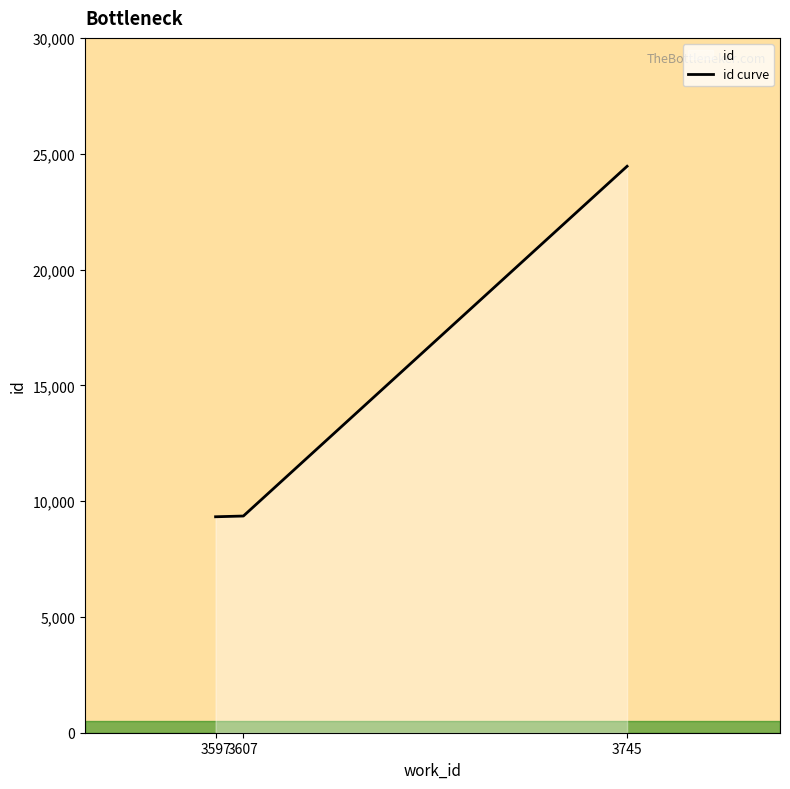

Is it true that the value at 3607 is 9356?

True